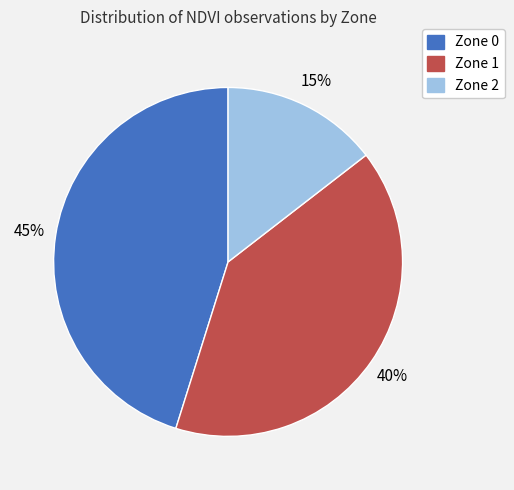

Rank the categories by value from highest to lowest.

Zone 0, Zone 1, Zone 2